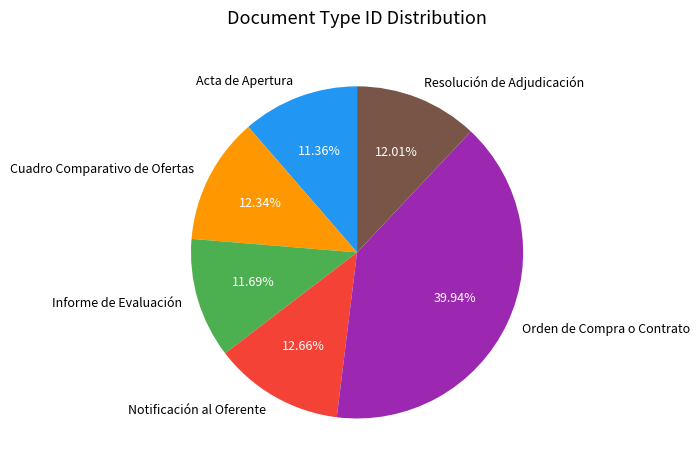

Between Resolución de Adjudicación and Acta de Apertura, which is larger?

Resolución de Adjudicación